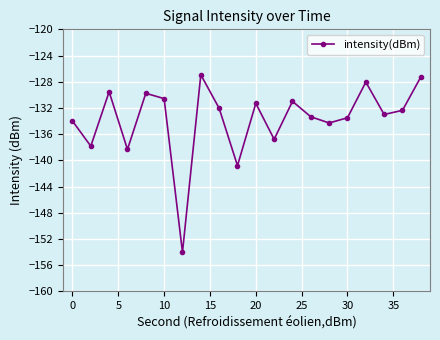

What is the average value?

-133.7